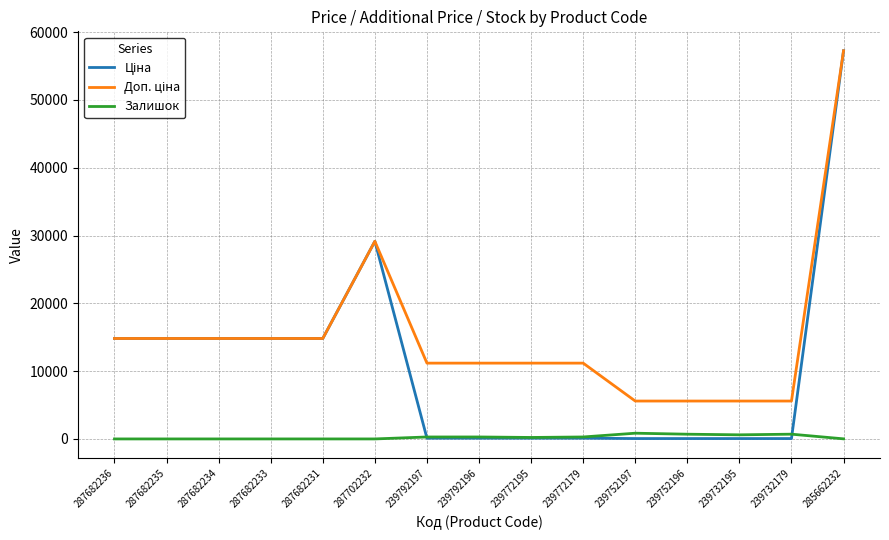

Is it true that Залишок equals 0.0 at 287682234?

True